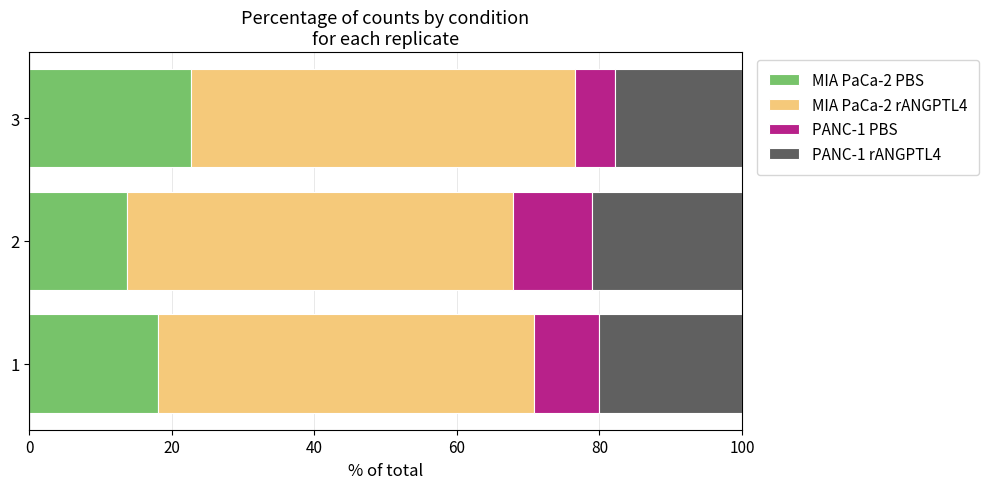

What are all the series names shown in the legend?

MIA PaCa-2 PBS, MIA PaCa-2 rANGPTL4, PANC-1 PBS, PANC-1 rANGPTL4